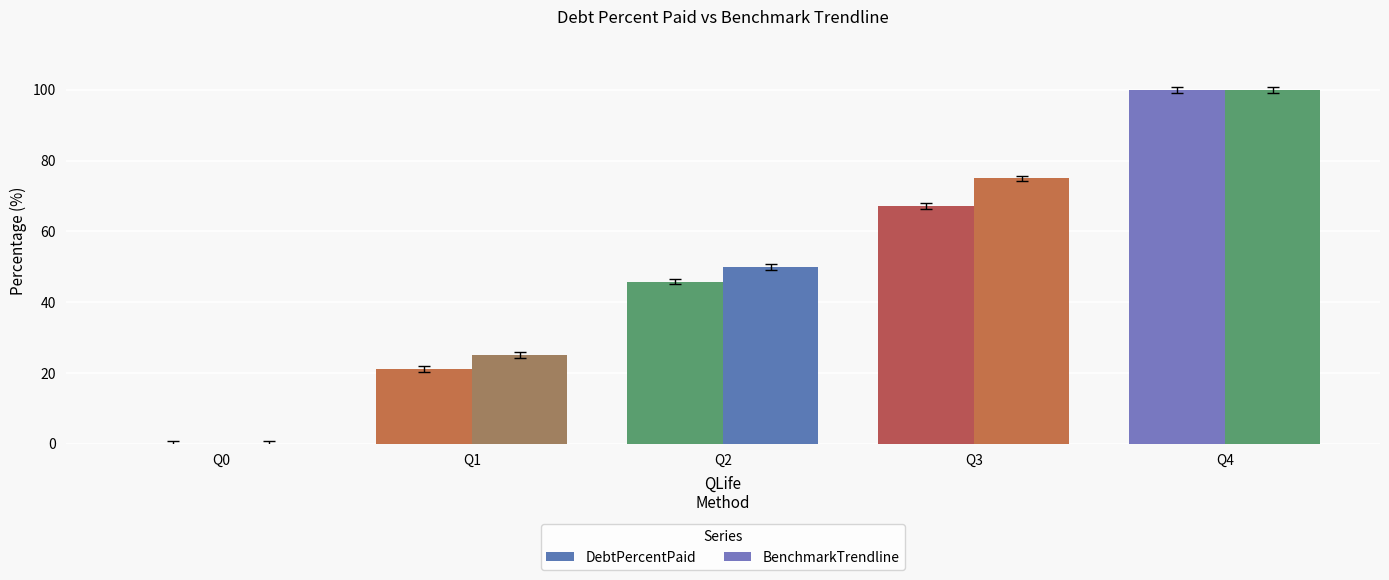

How many groups of bars are there?

5